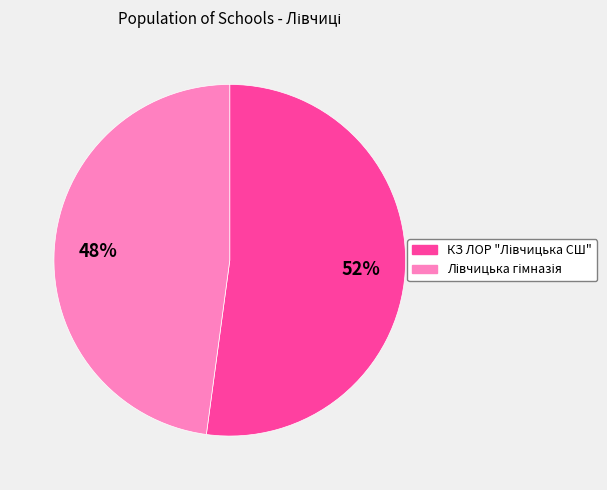

To the nearest percent, what is the average slice percentage?

50%